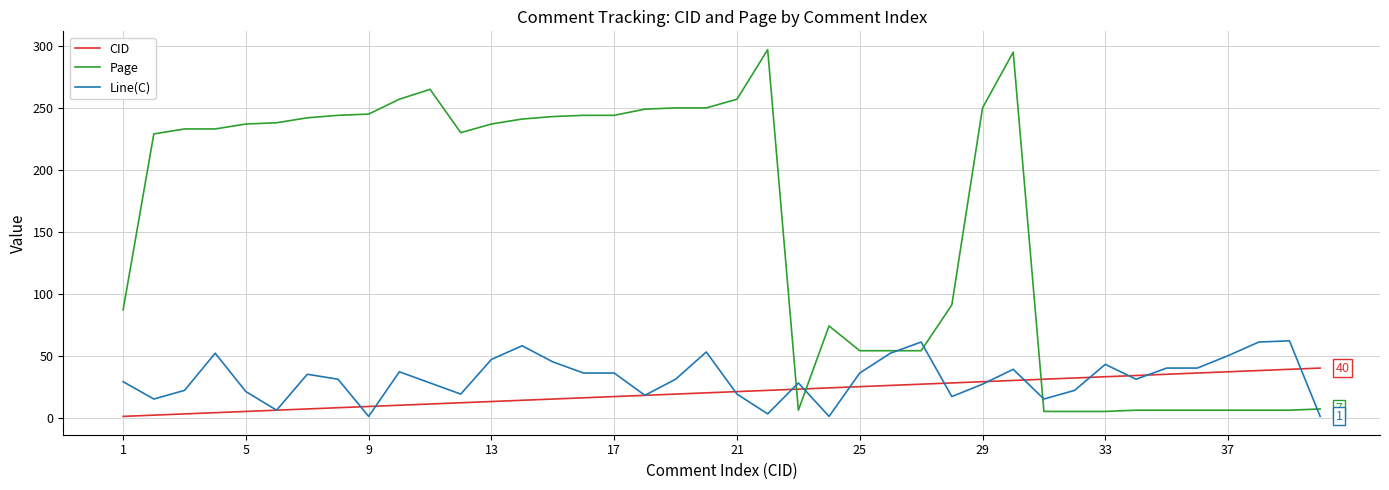

Which series has the largest total across all categories?

Page